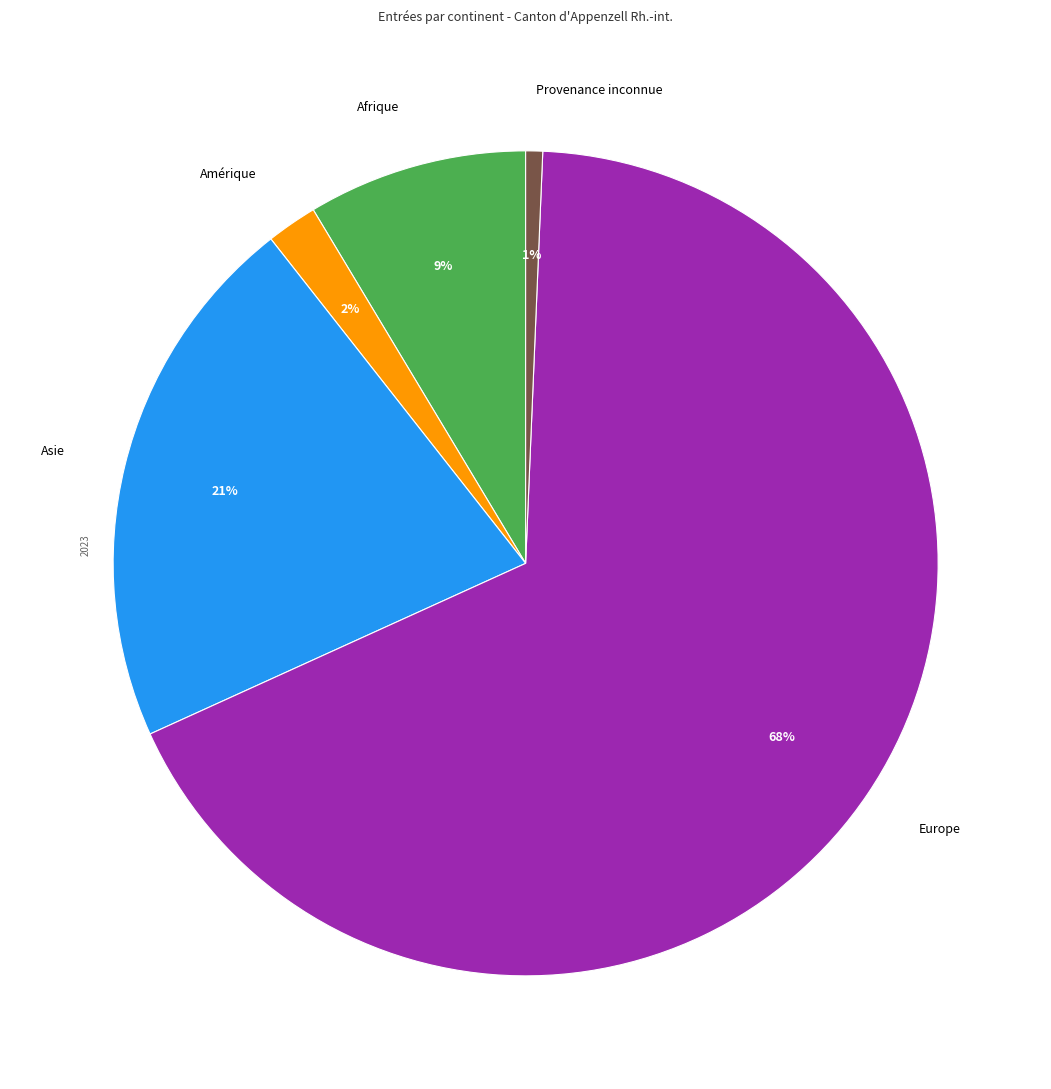

True or false: Asie accounts for 14% of the total.

False